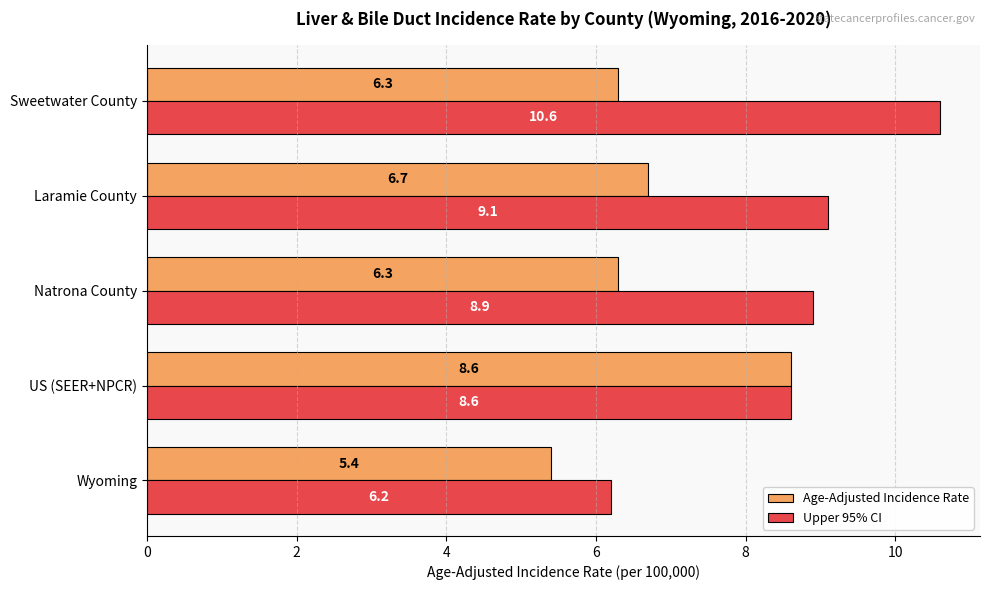

Where is Upper 95% CI nearest to the value 8?

US (SEER+NPCR)